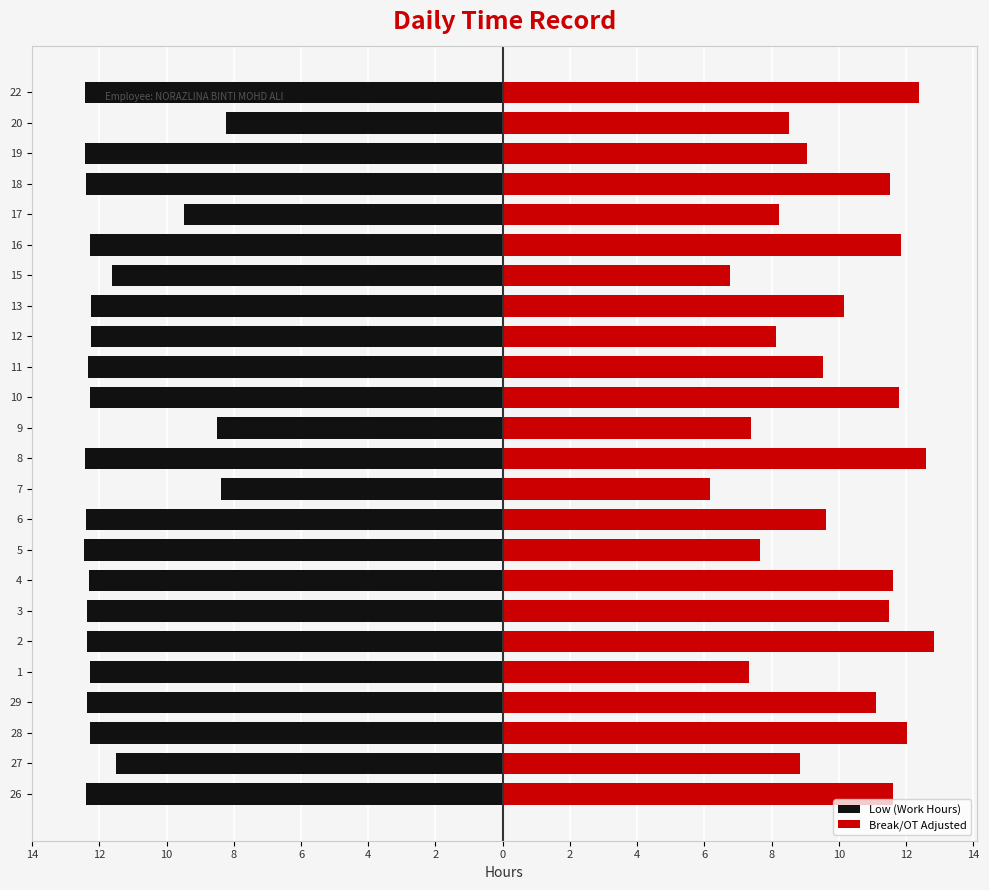

Which category has the highest value in the Low (Work Hours) series?

20